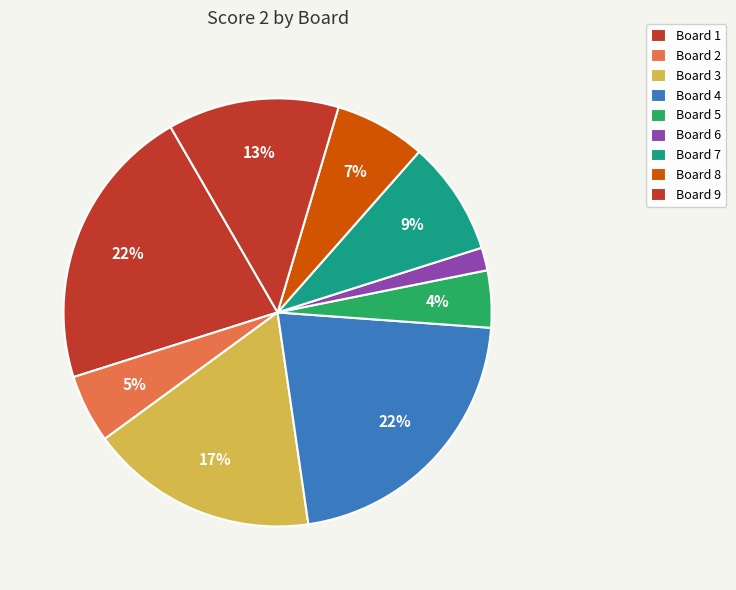

How many segments does this pie chart have?

9